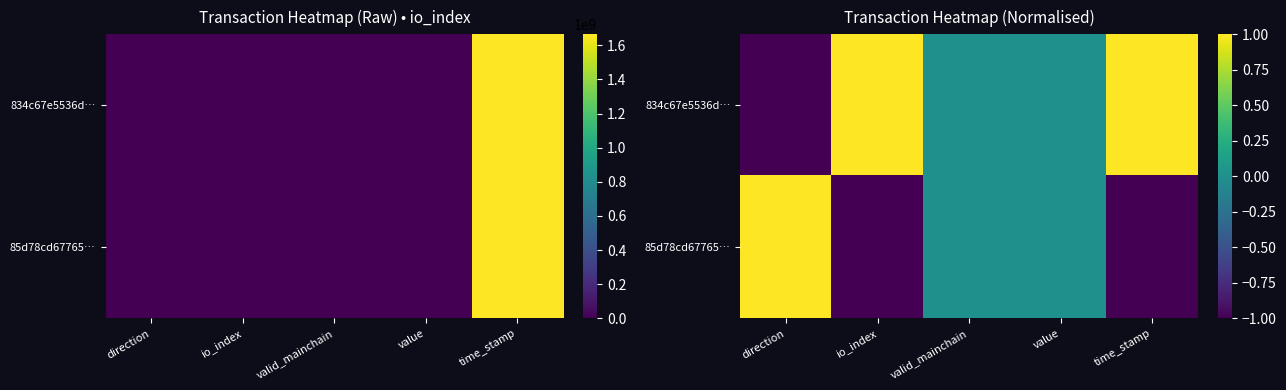

At how many categories does at least one series exceed 0?

3